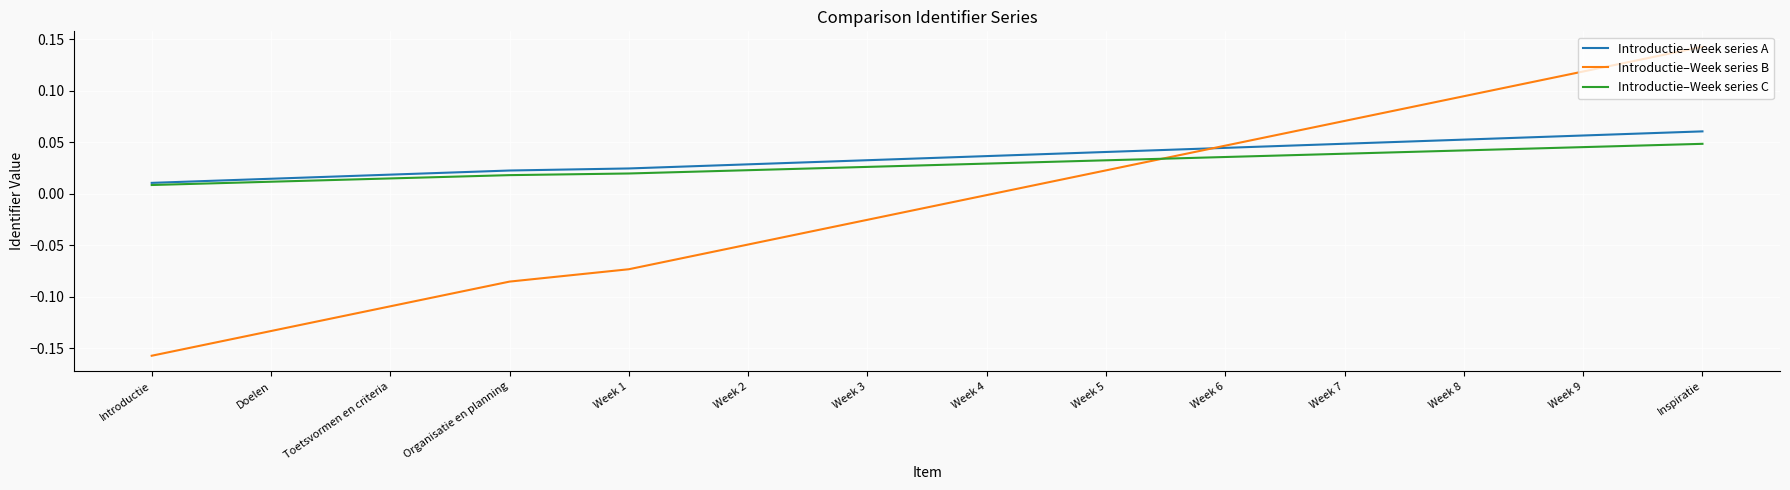

The Introductie–Week series C series shows 0.0 at Introductie. True or false?

True